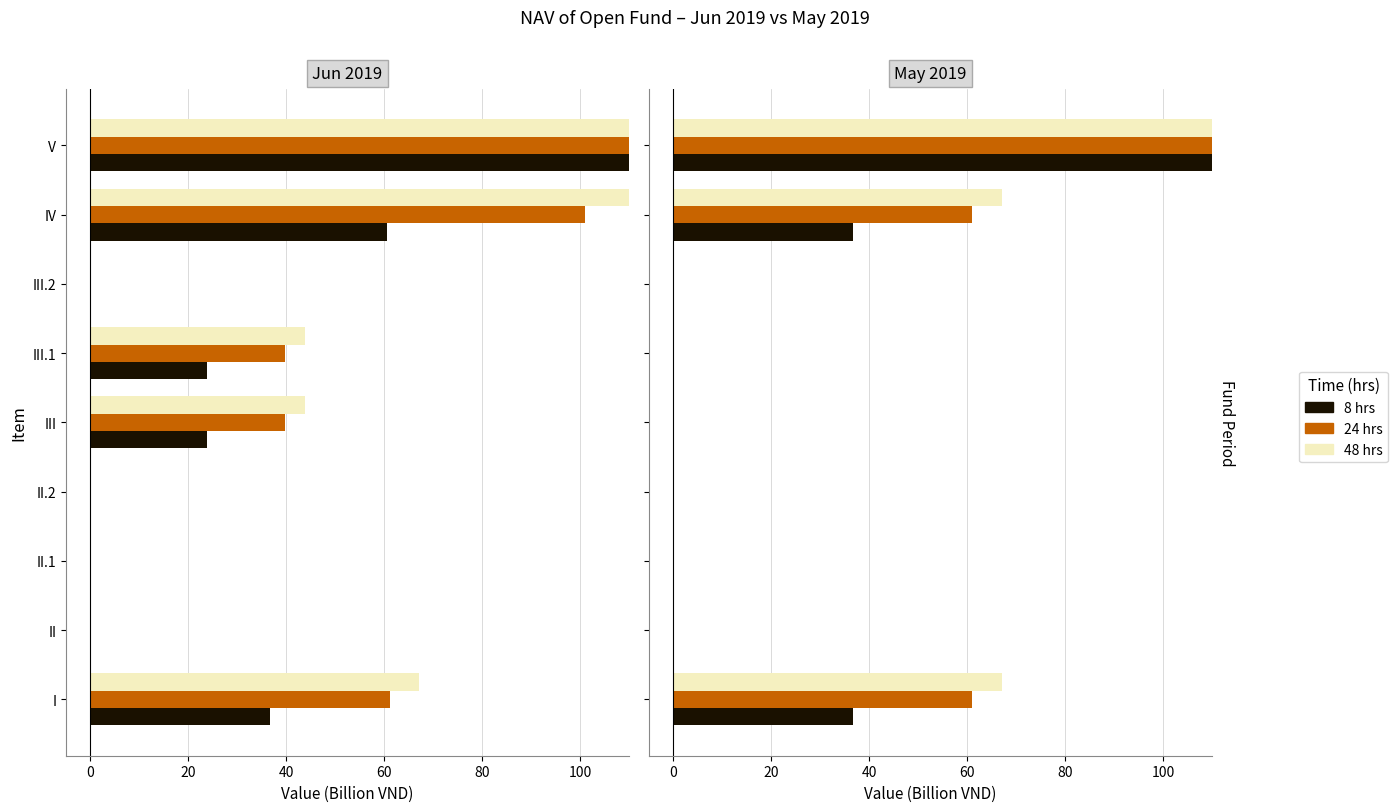

How many bars are there in total?

27